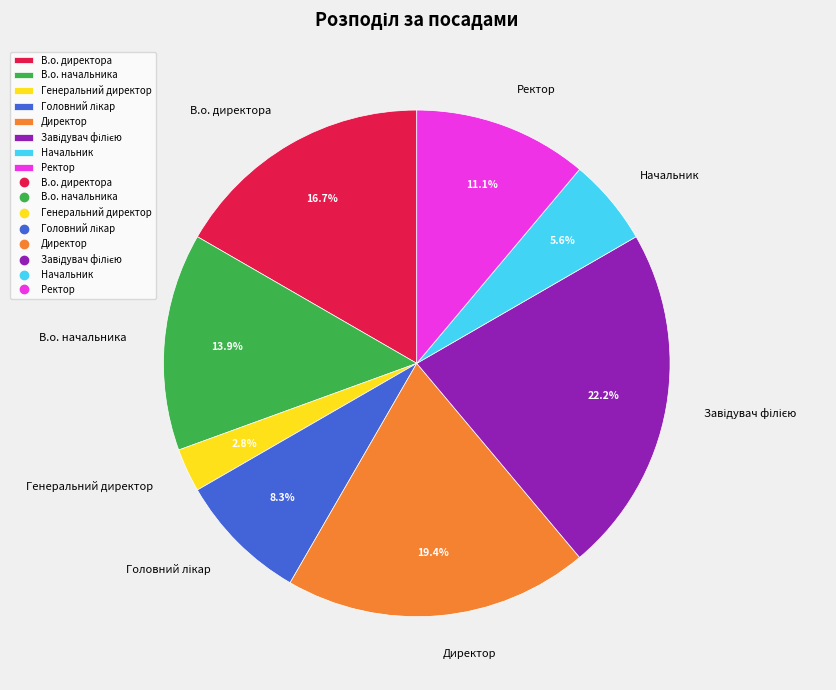

Which category has the smallest portion of the pie?

Генеральний директор